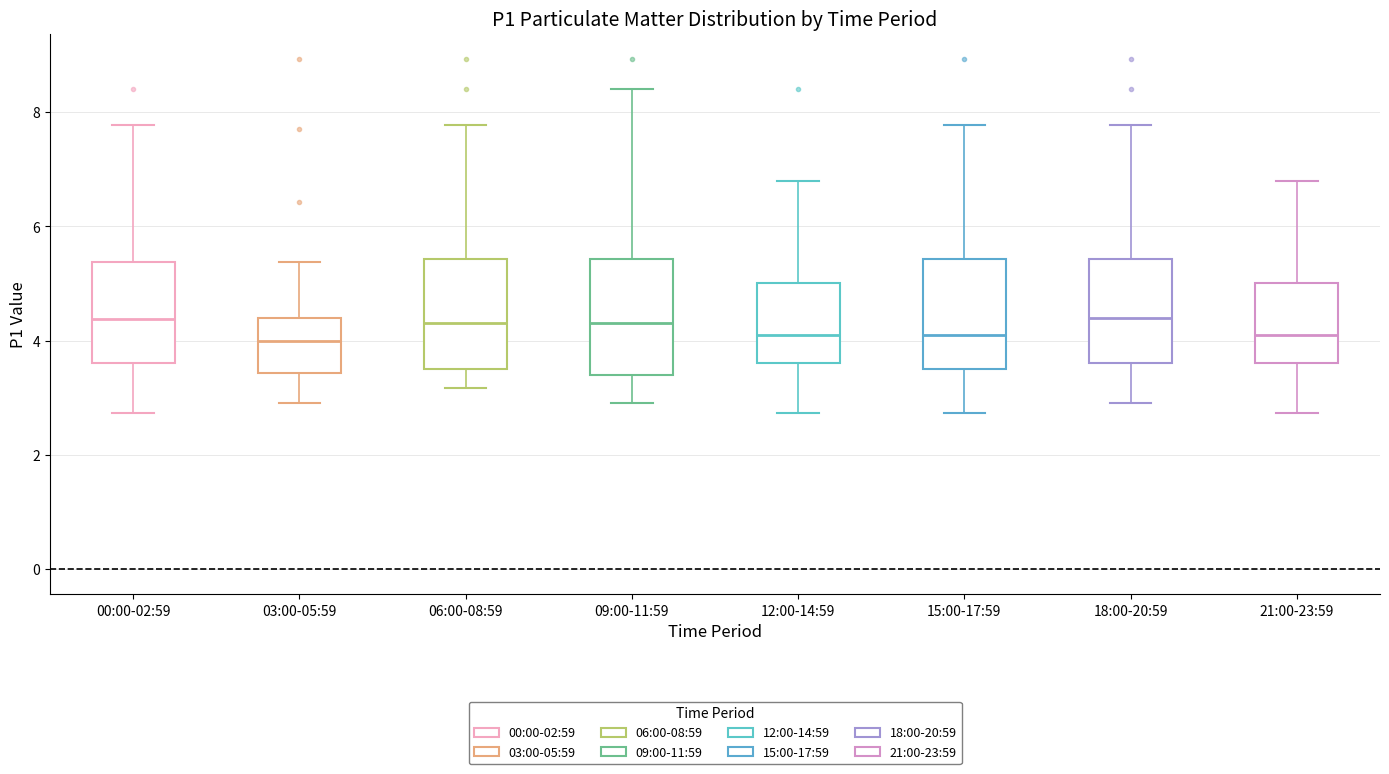

Reading left to right, read every box against the y-axis: the position of its median line, the range the box covers, and the ends of its whiskers. The values are not printed on the chart, so give them approximately, as read against the axis.

00:00-02:59: median 4.4, box 3.6 to 5.4, whiskers 2.8 to 7.8
03:00-05:59: median 4.0, box 3.4 to 4.4, whiskers 3.0 to 5.4
06:00-08:59: median 4.4, box 3.6 to 5.4, whiskers 3.2 to 7.8
09:00-11:59: median 4.4, box 3.4 to 5.4, whiskers 3.0 to 8.4
12:00-14:59: median 4.2, box 3.6 to 5.0, whiskers 2.8 to 6.8
15:00-17:59: median 4.2, box 3.6 to 5.4, whiskers 2.8 to 7.8
18:00-20:59: median 4.4, box 3.6 to 5.4, whiskers 3.0 to 7.8
21:00-23:59: median 4.2, box 3.6 to 5.0, whiskers 2.8 to 6.8